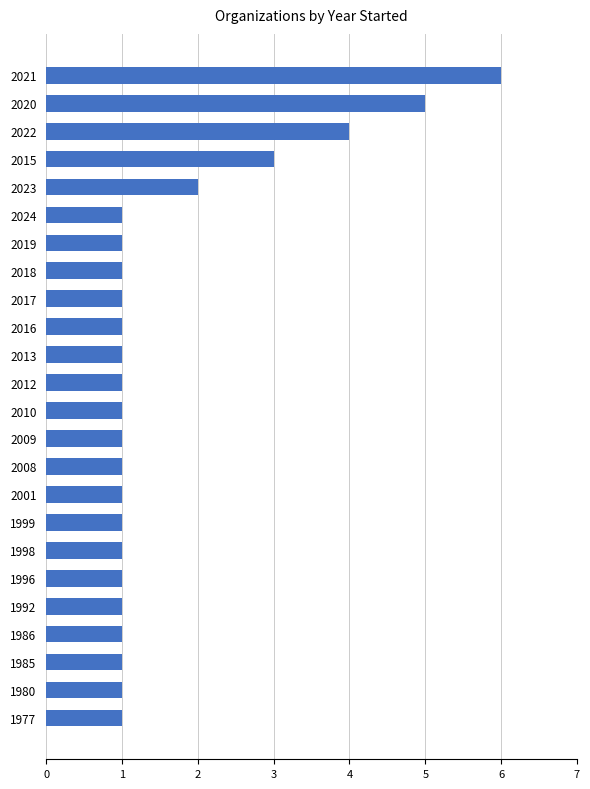

Reading bottom to top, what are all the values shown in this chart?

1	1	1	1	1	1	1	1	1	1	1	1	1	1	1	1	1	1	1	2	3	4	5	6